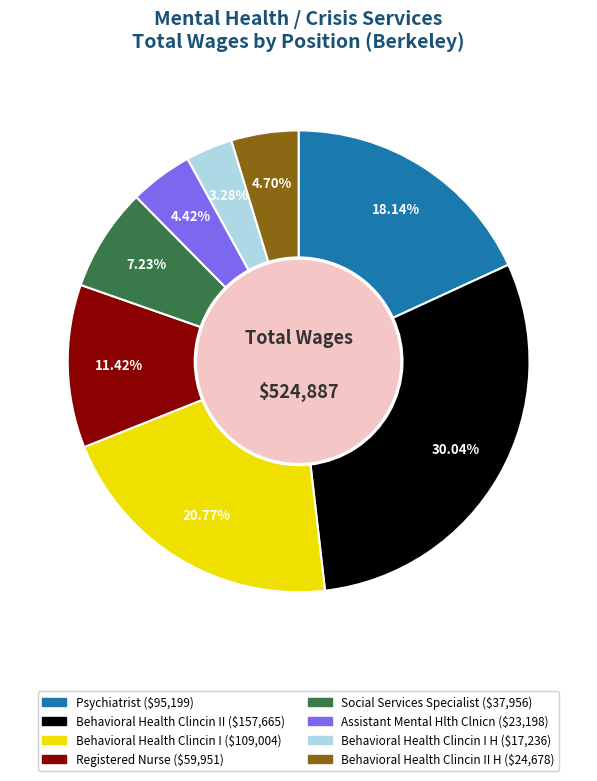

Does any single category account for the majority?

No